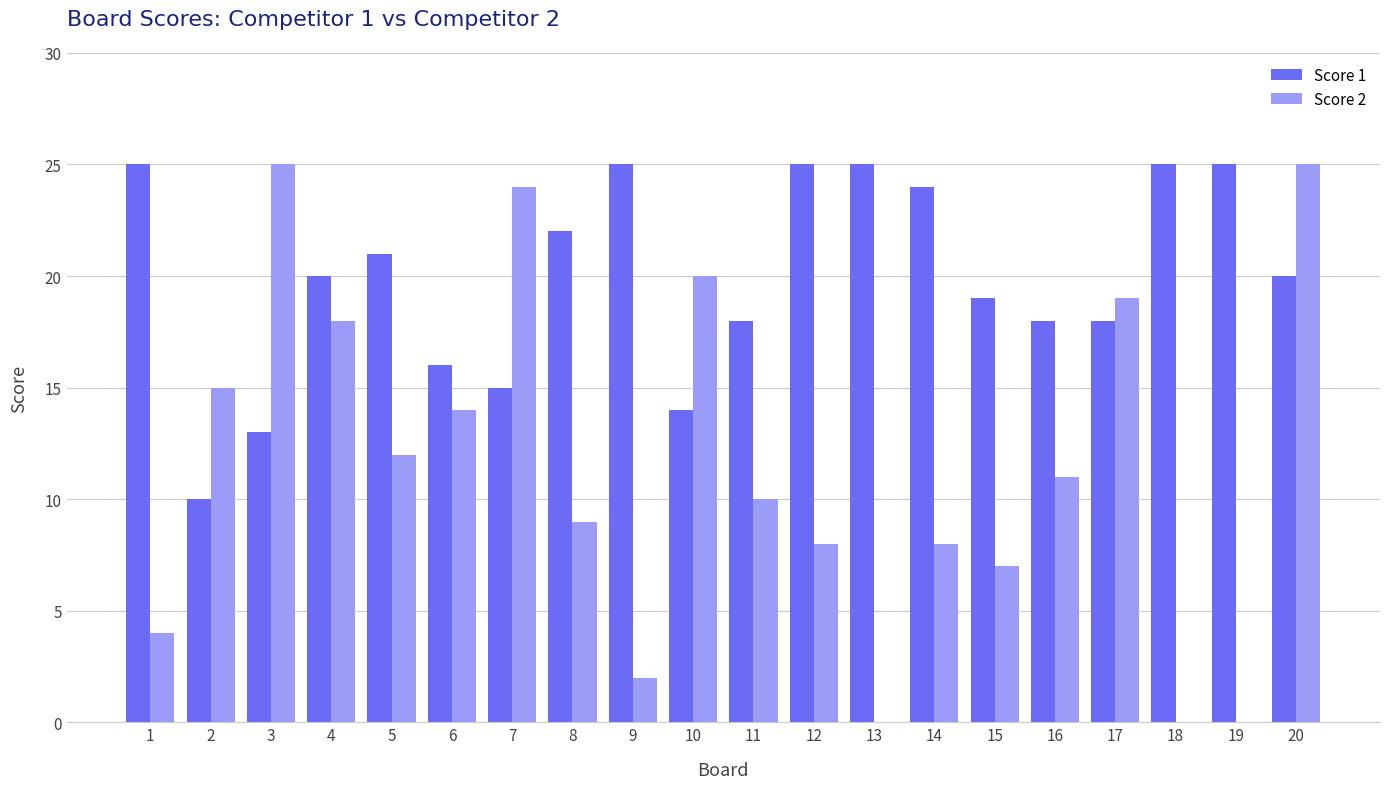

Are the bars horizontal?

No